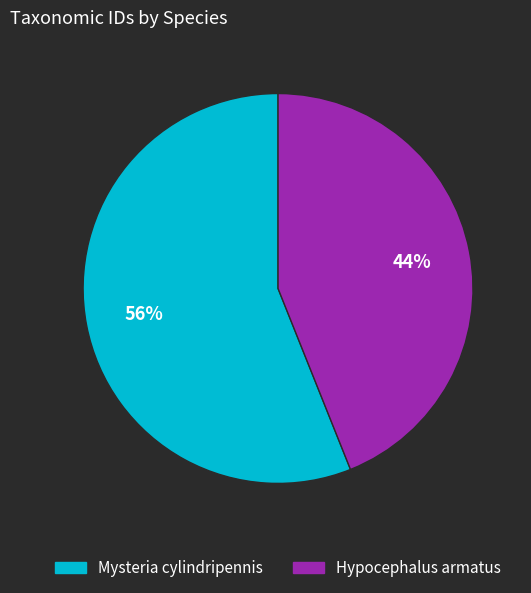

Rank the categories by value from highest to lowest.

Mysteria cylindripennis, Hypocephalus armatus